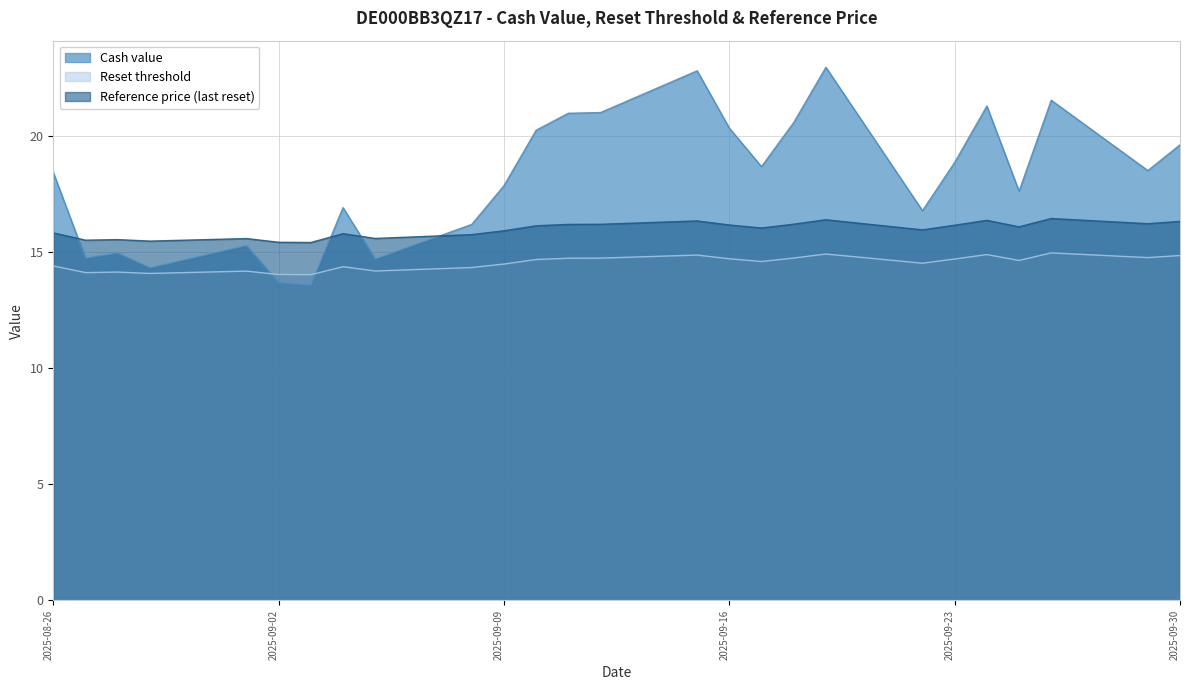

At how many categories does at least one series exceed 21?

5